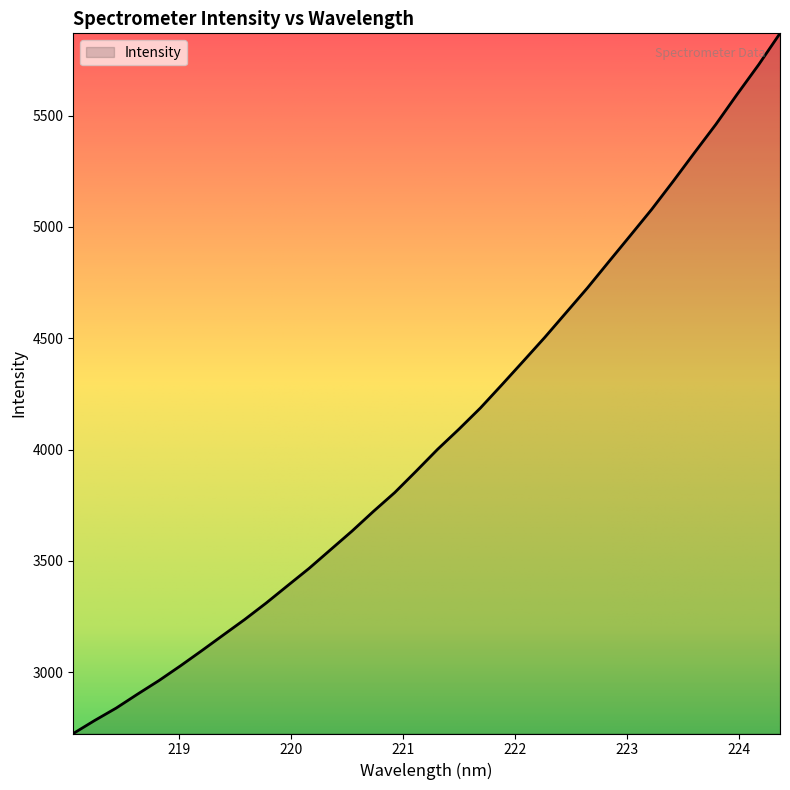

What is the smallest value displayed?

2723.9